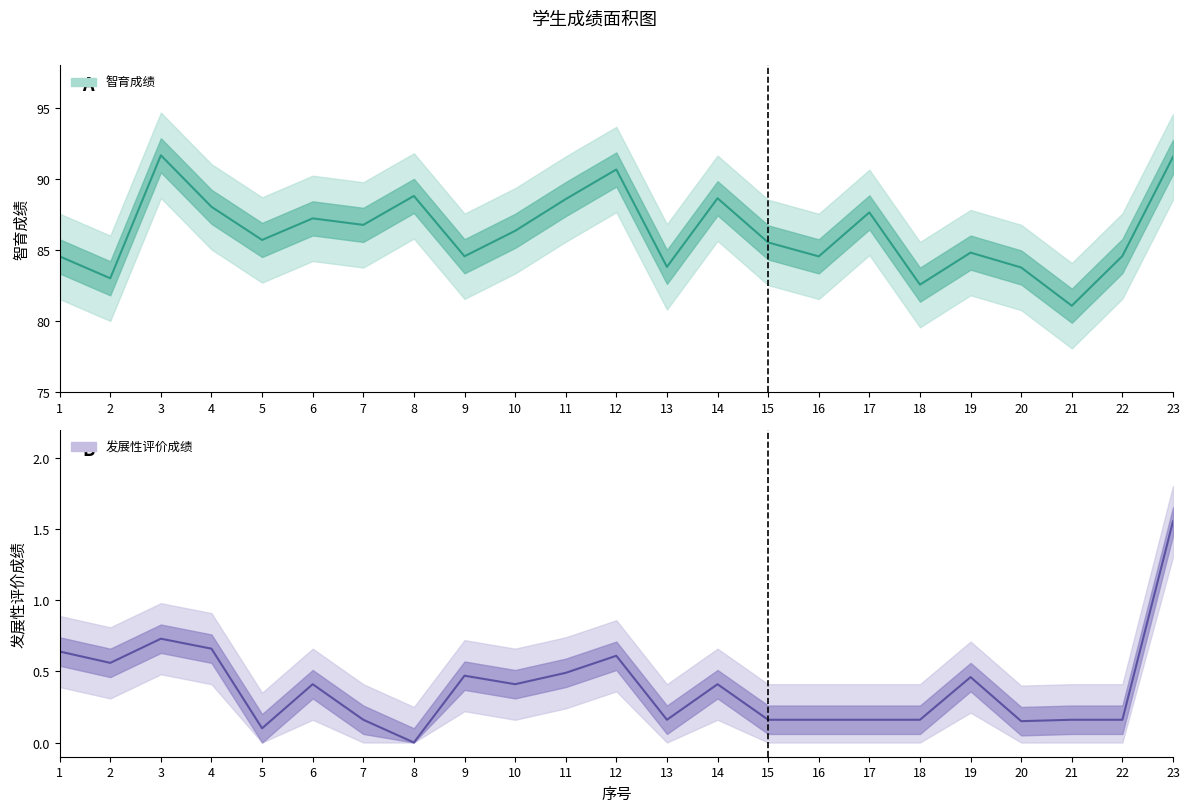

Which series has the largest total across all categories?

智育成绩